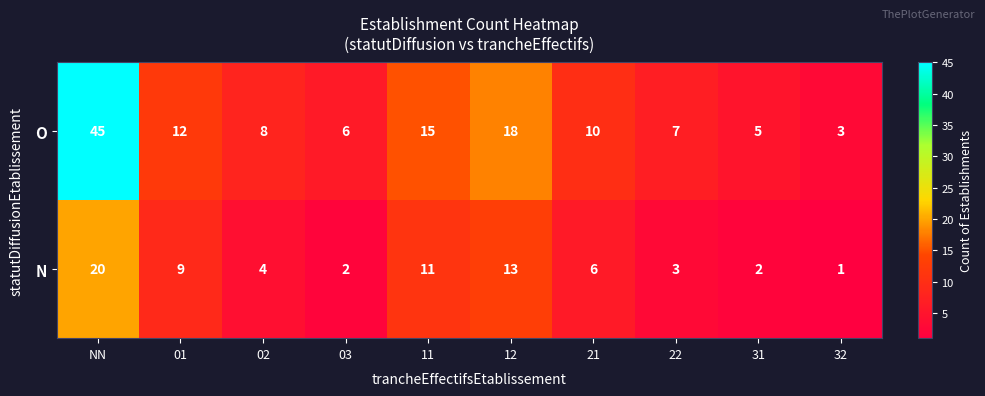

What is the sum of the N values at 31 and 02?

6